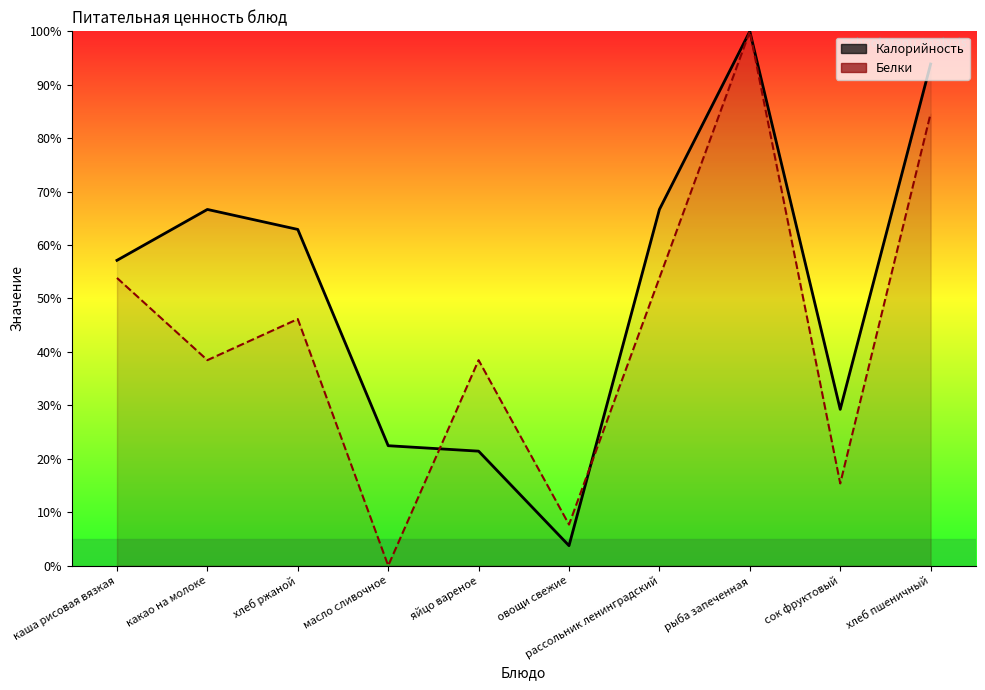

How many data points in Белки are above 46?

5